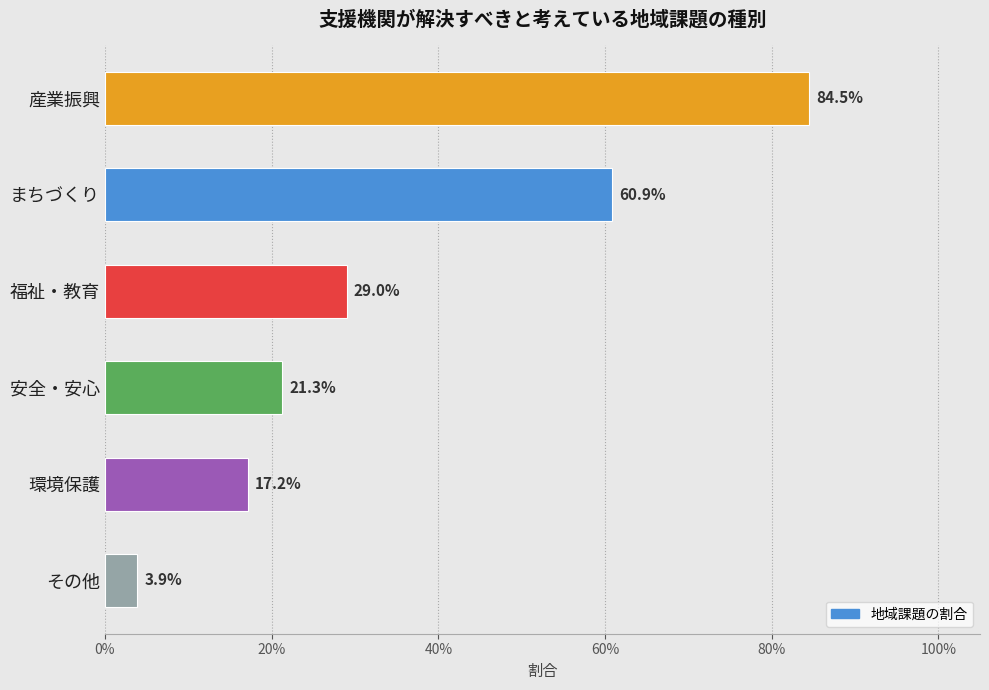

What is the difference between the second highest and second lowest values?

0.4